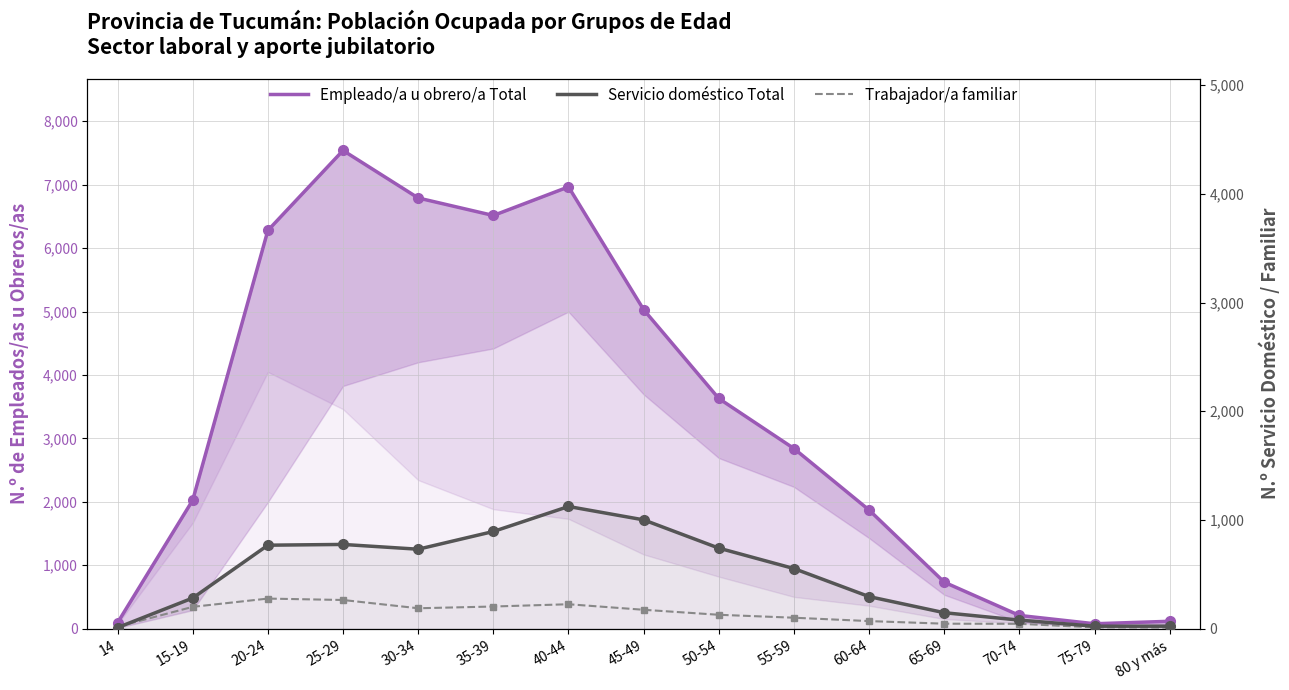

What is the label of the 6th point from the right?

55-59